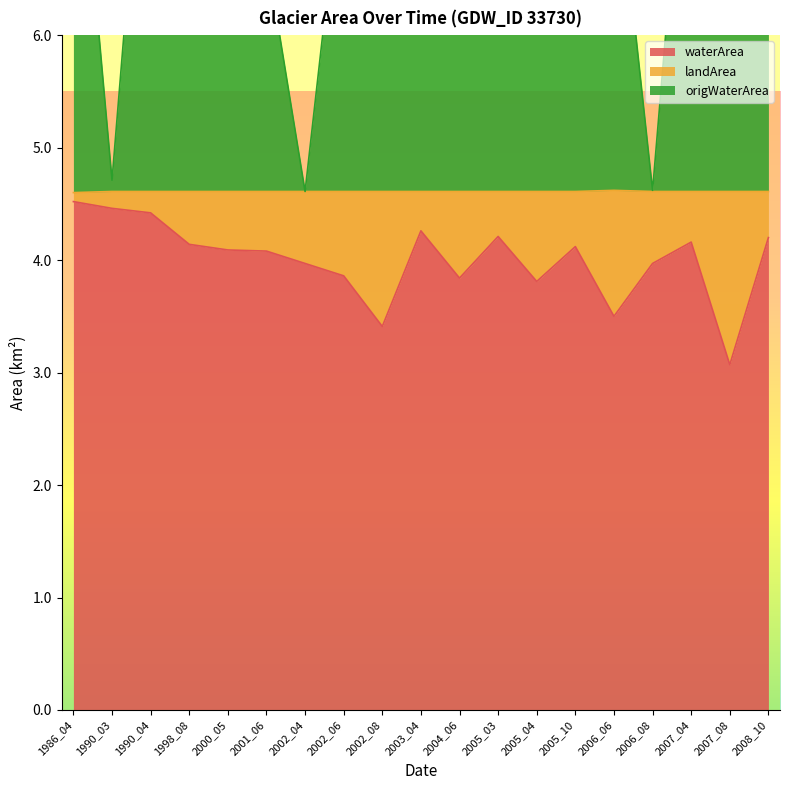

True or false: waterArea and origWaterArea intersect in this chart.

False